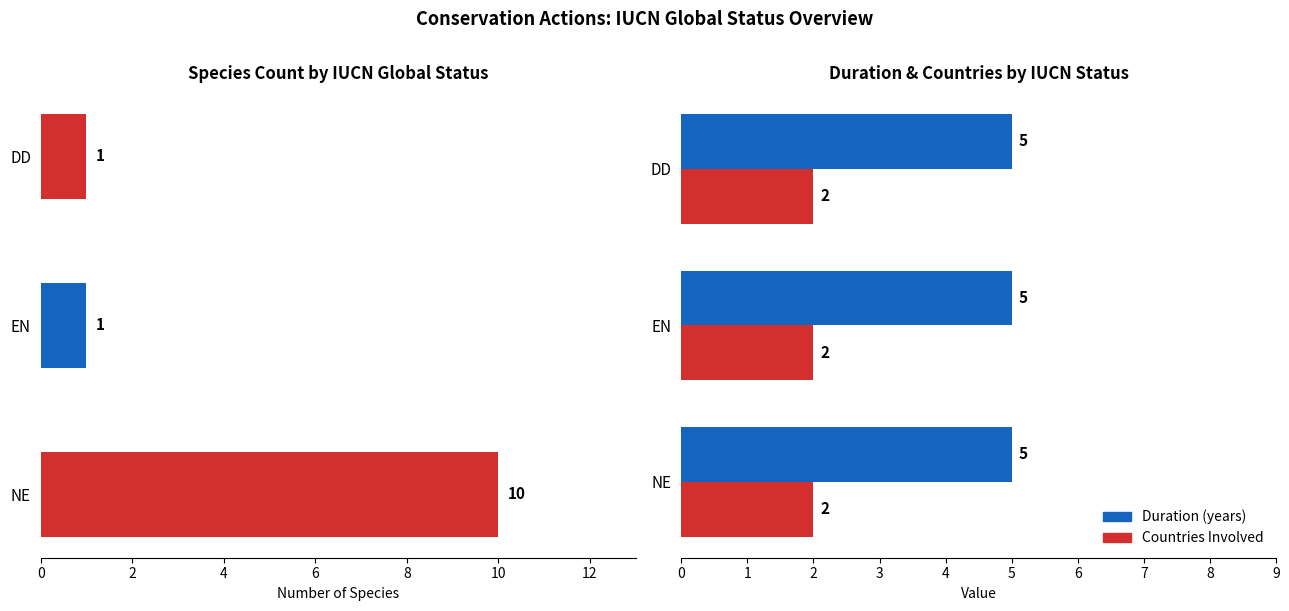

What is the value of the Species Count bar at the 1st from the left?

10.0